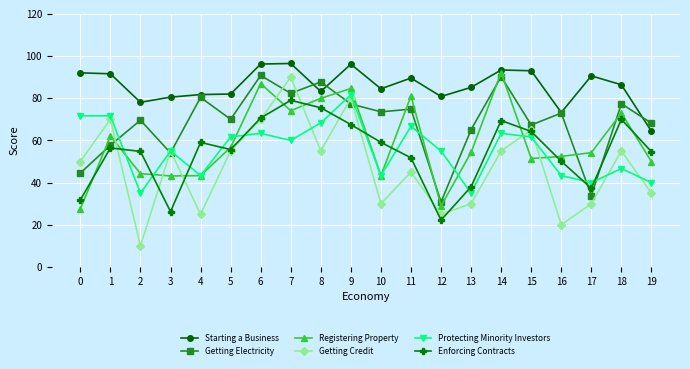

True or false: Registering Property and Starting a Business cross at least once.

False